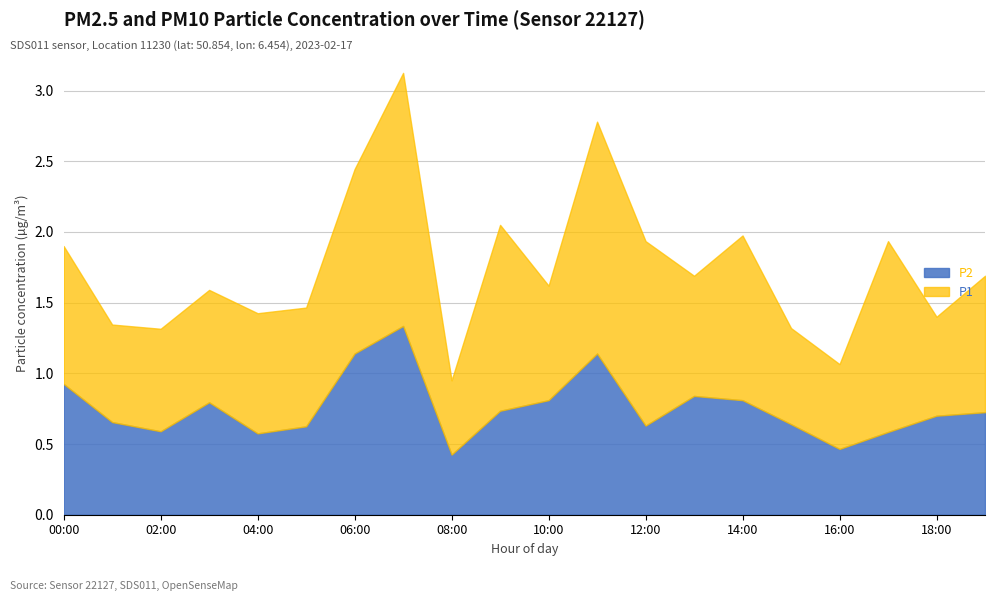

What are all the series names shown in the legend?

P2, P1